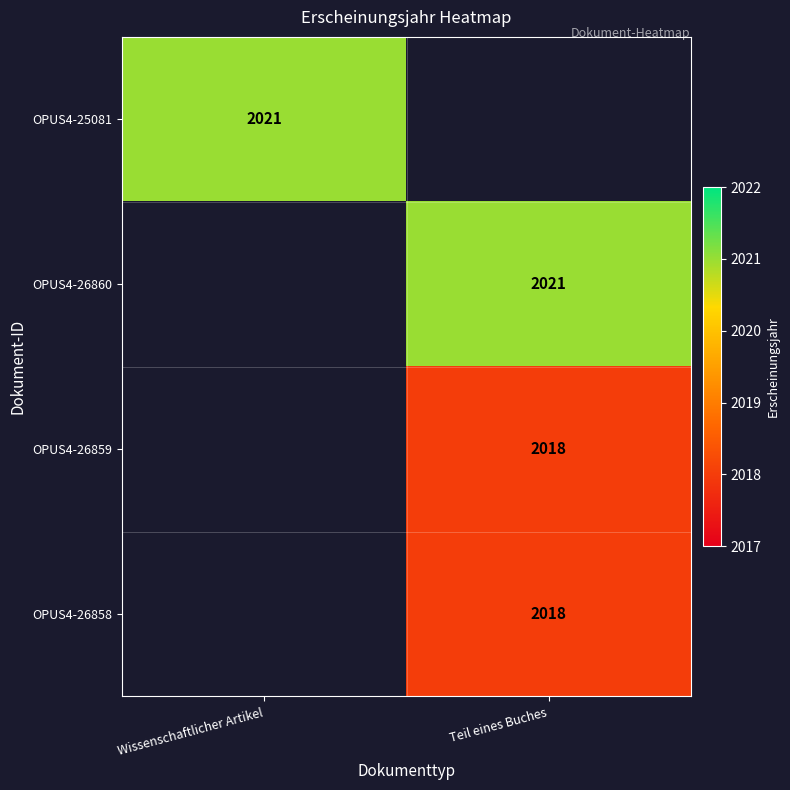

Is it true that OPUS4-26859 equals 2018 at Teil eines Buches?

True